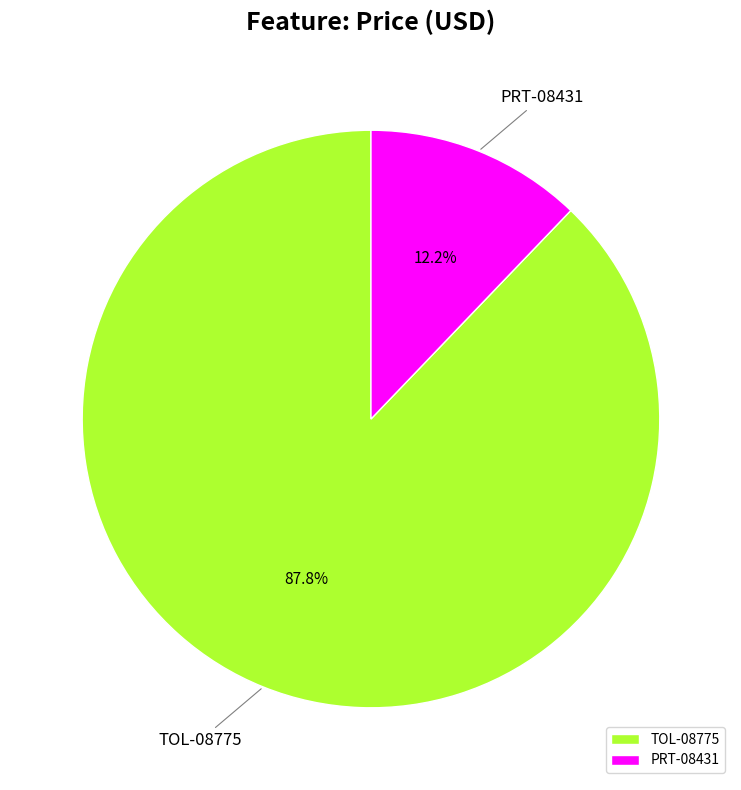

How many slices are in this pie chart?

2